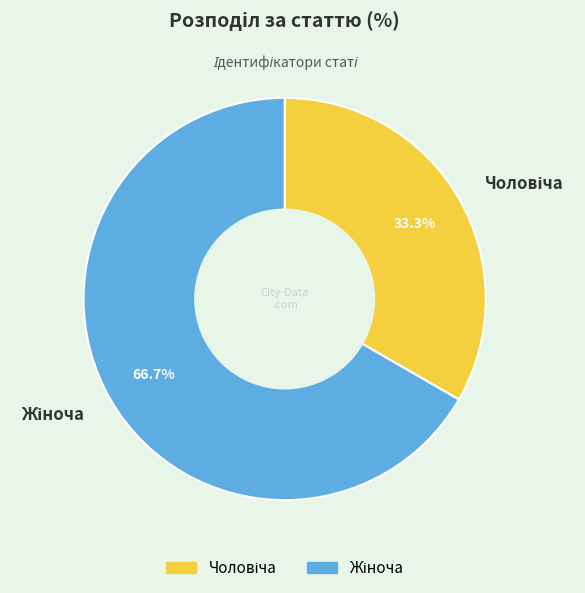

Is there a majority slice in this chart?

Yes